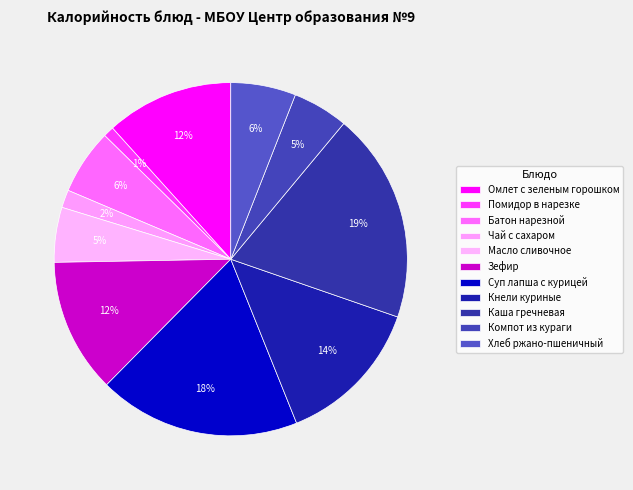

What is the total percentage of Помидор в нарезке and Компот из кураги?

6.1%